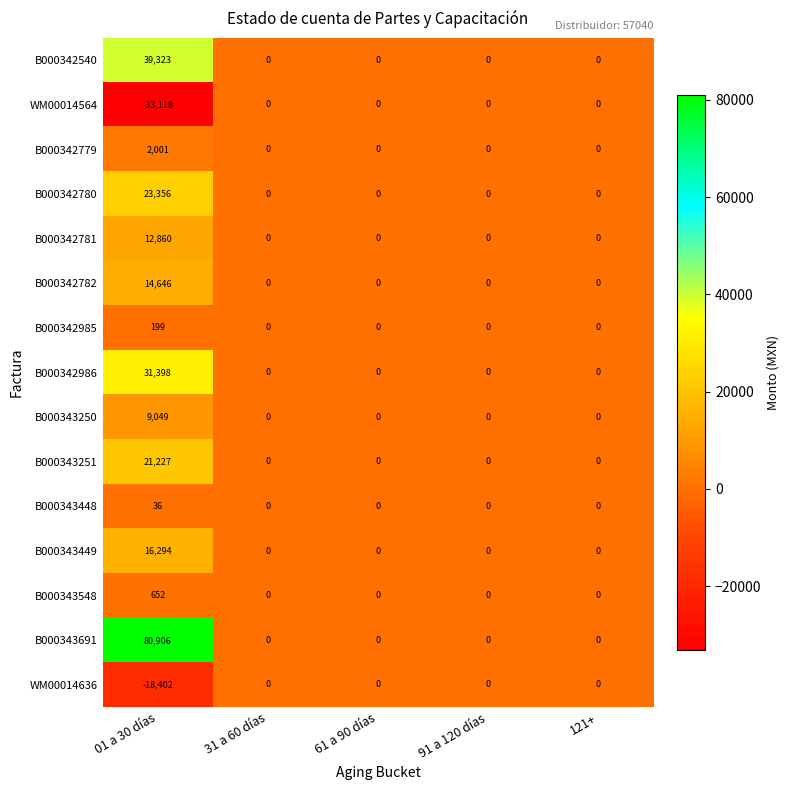

True or false: B000342985 has a value of 281 at 01 a 30 días.

False